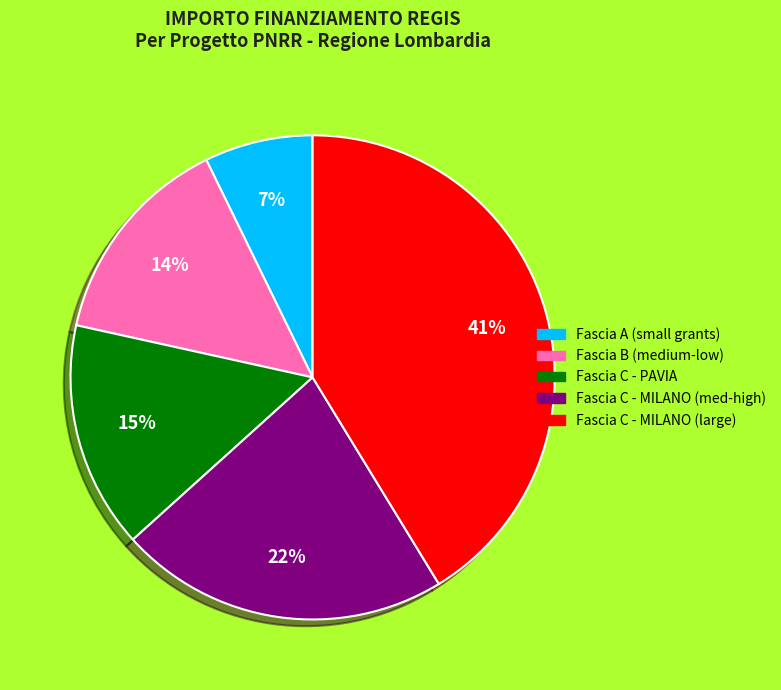

Which category has the smallest portion of the pie?

Fascia A (small grants)